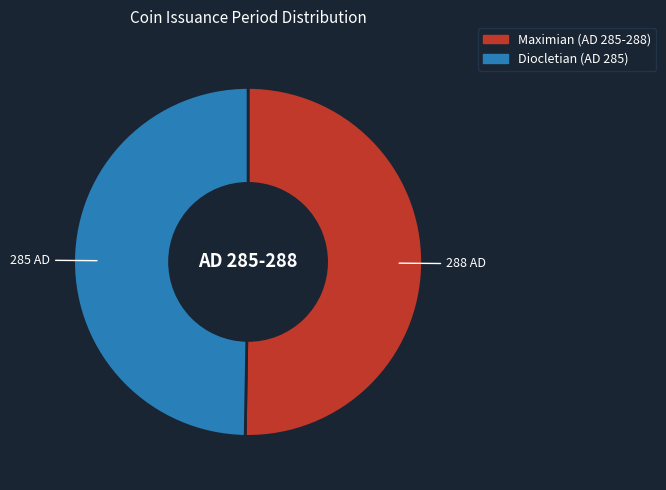

Which slice is the largest?

Maximian (AD 285-288)